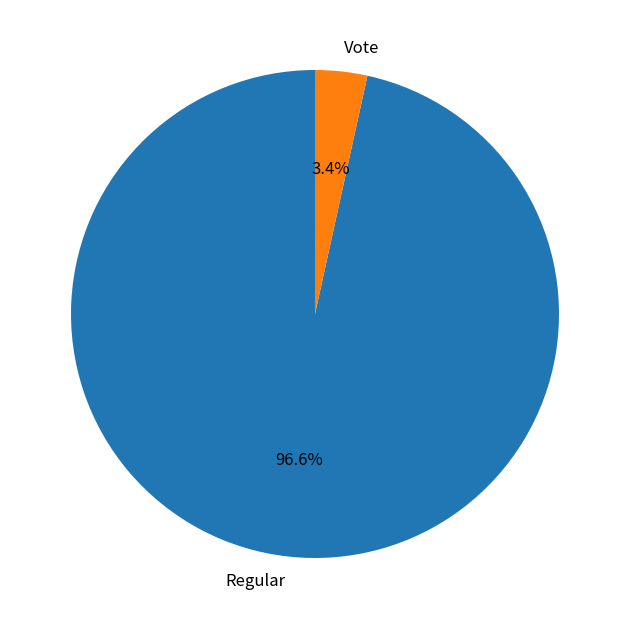

Between Vote and Regular, which is larger?

Regular